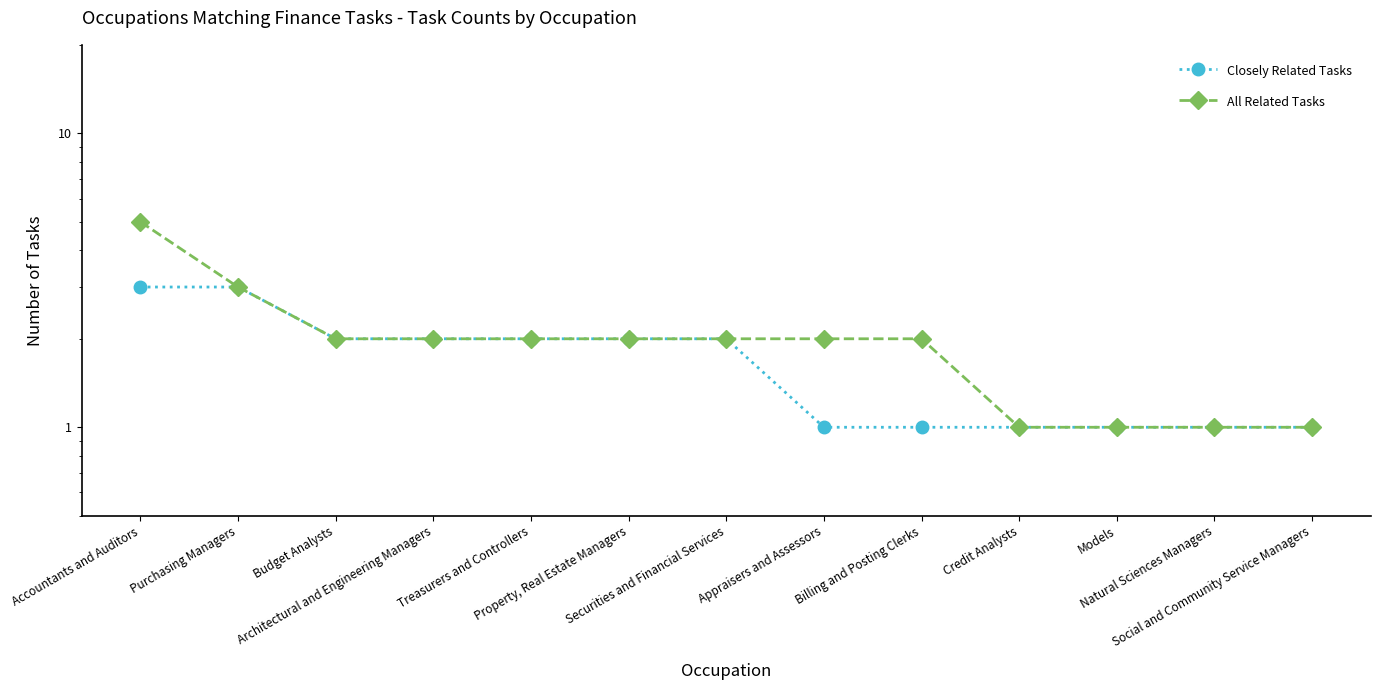

What is the minimum value for Closely Related Tasks?

1